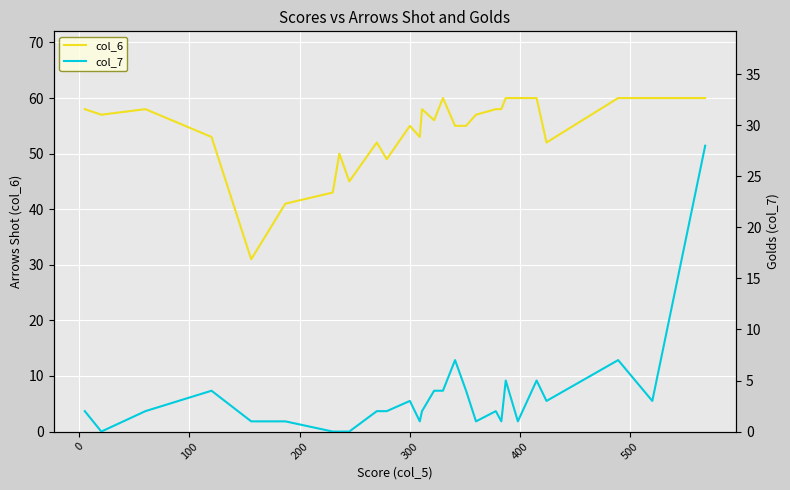

What is the maximum value for col_6?

60